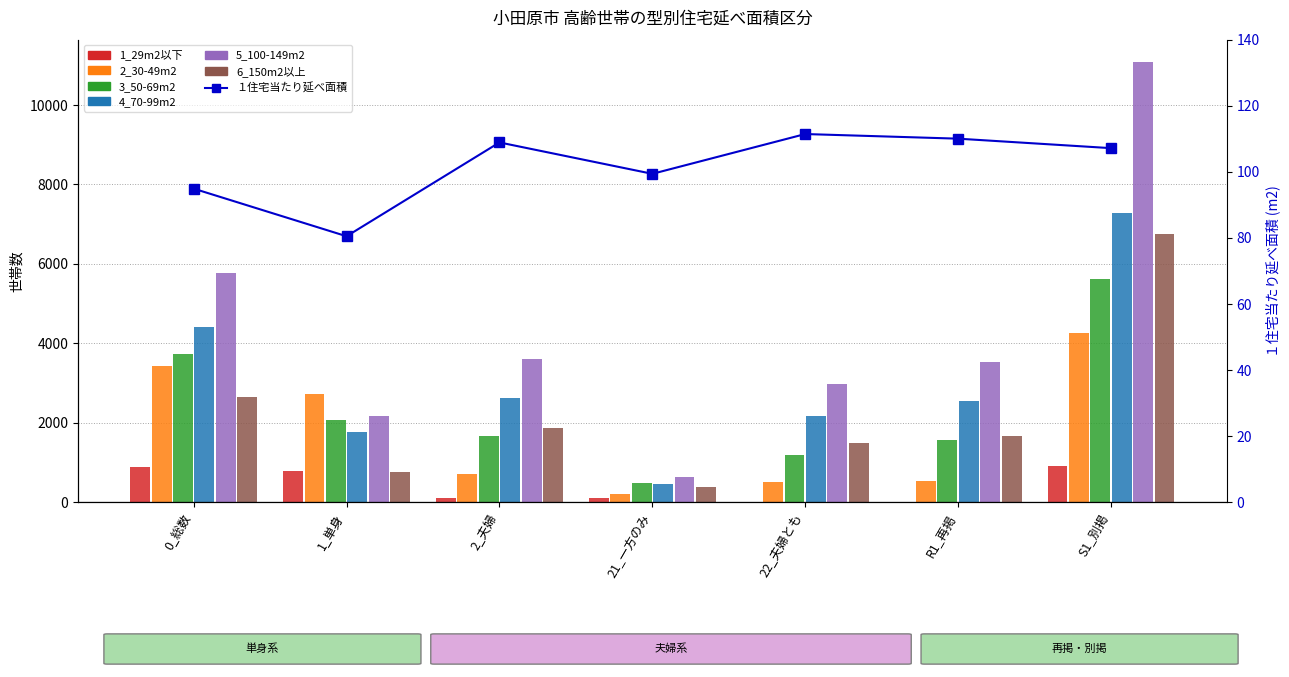

How many bars are there in each group?

6